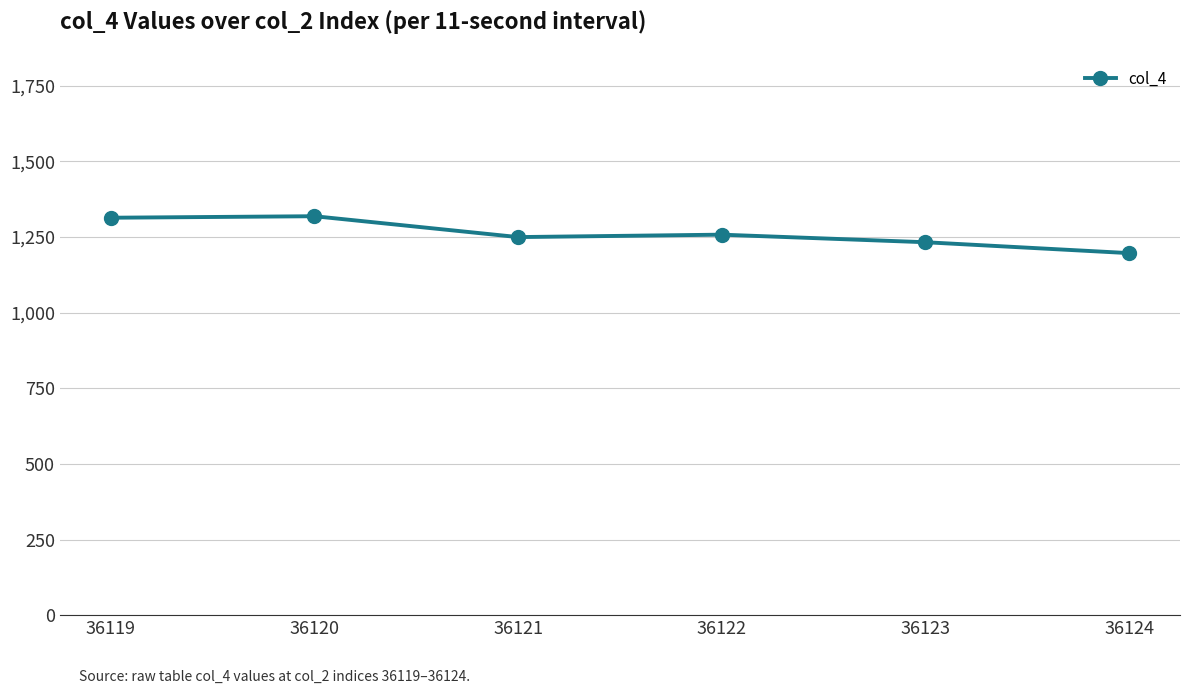

How many categories are shown in the chart?

6